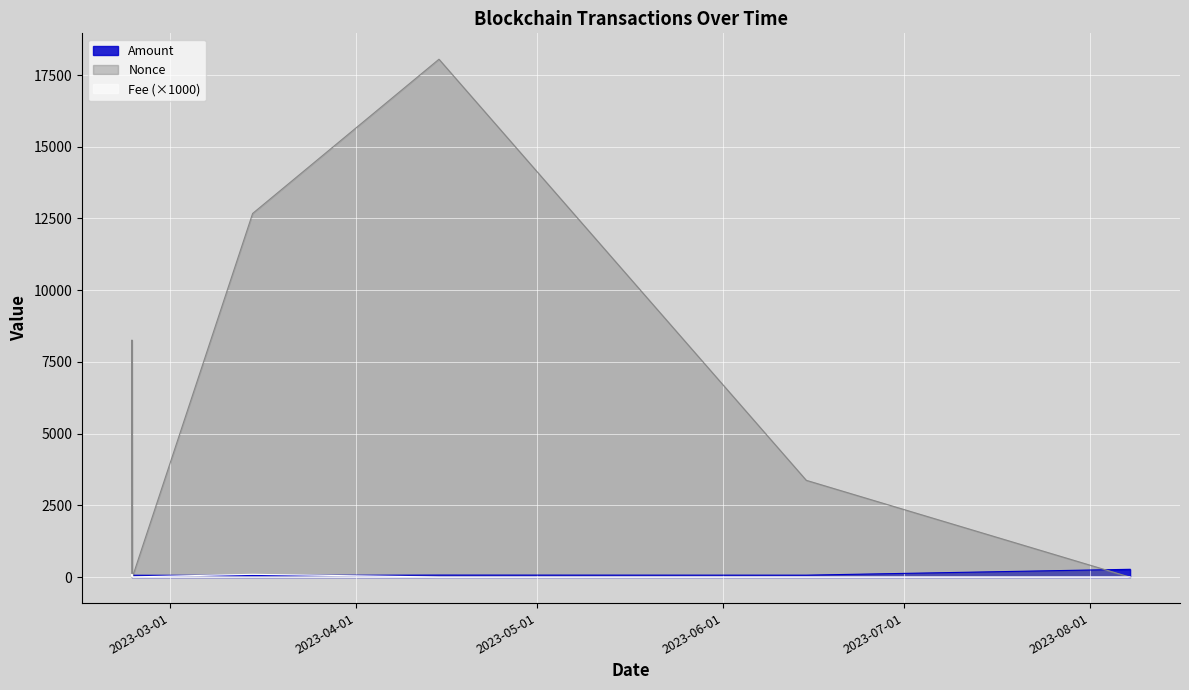

What is the label of the 1st point from the right?

2023-08-07 14:12